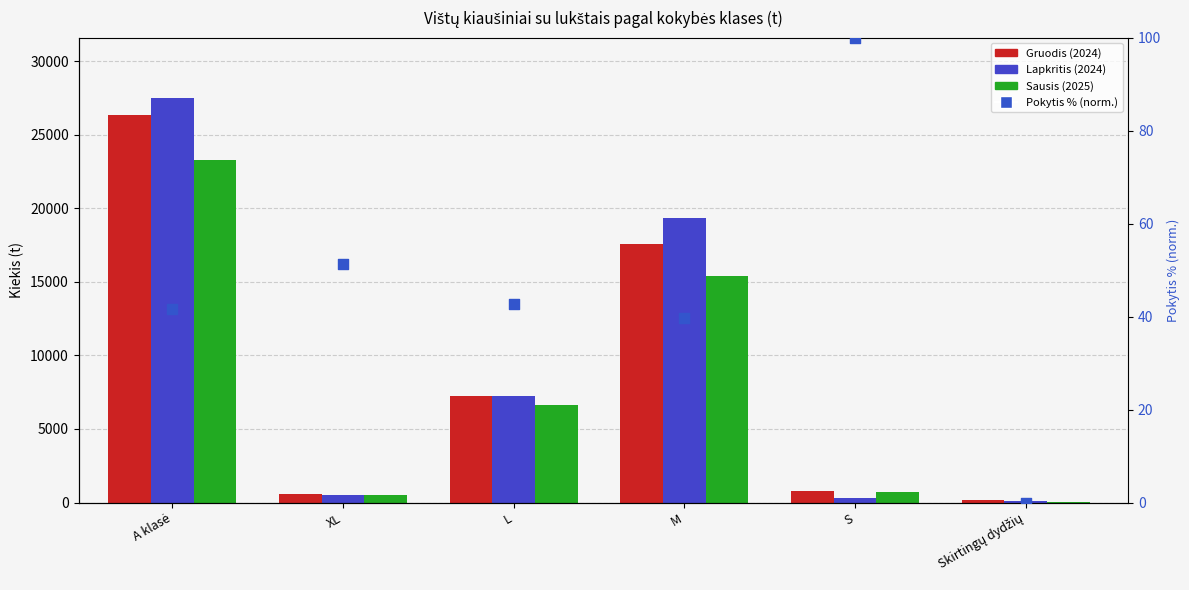

Which series has the largest total across all categories?

Lapkritis (2024)